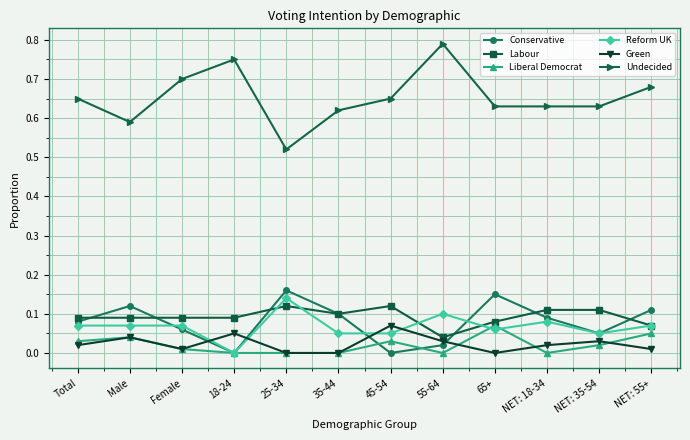

Where is the first local minimum for Undecided?

Male